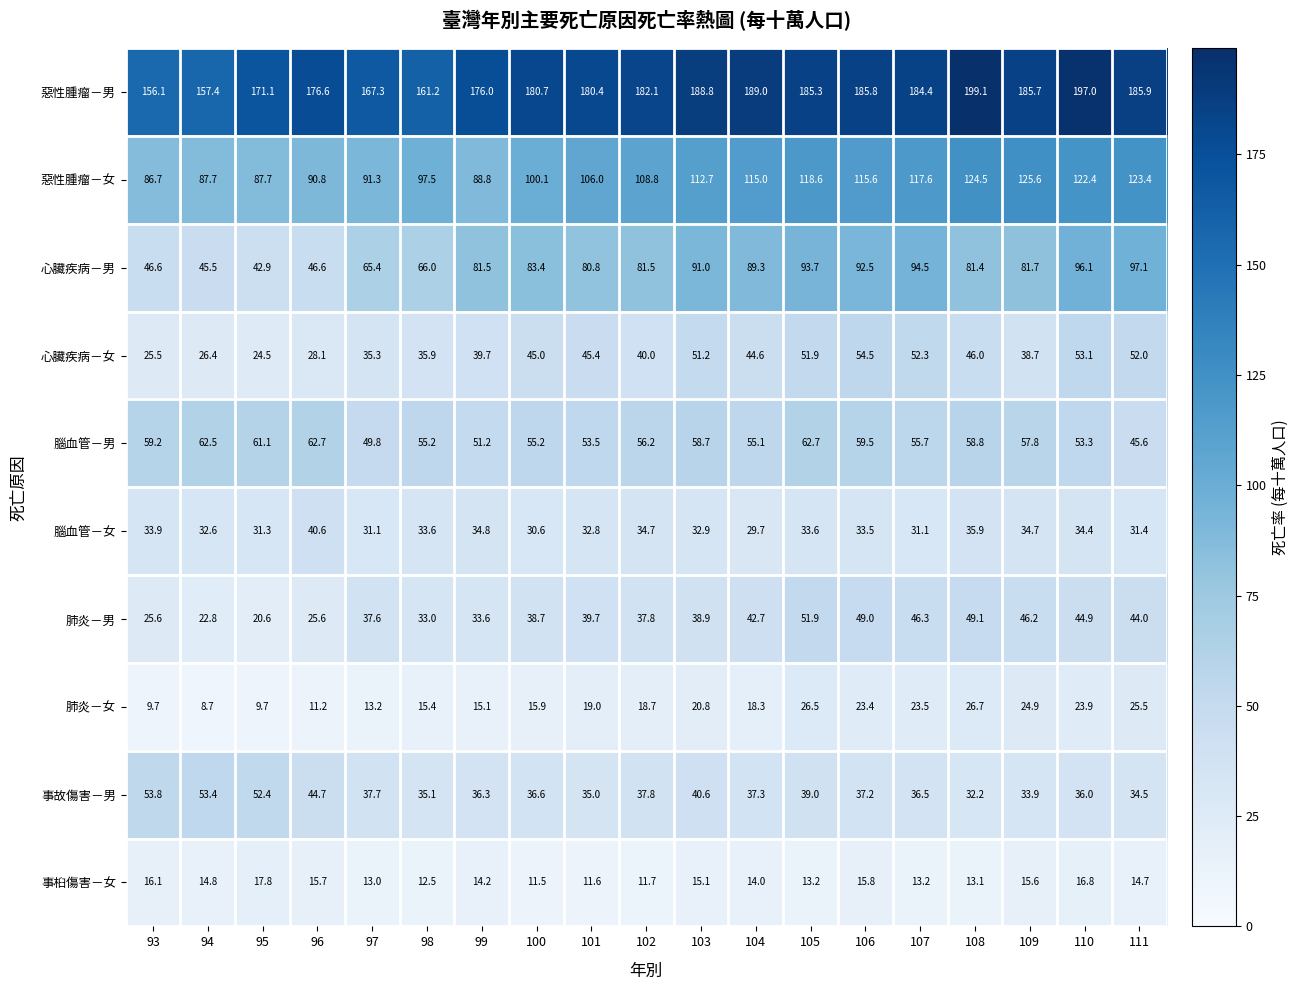

Is it true that 心臟疾病－女 equals 54.5 at 106?

True